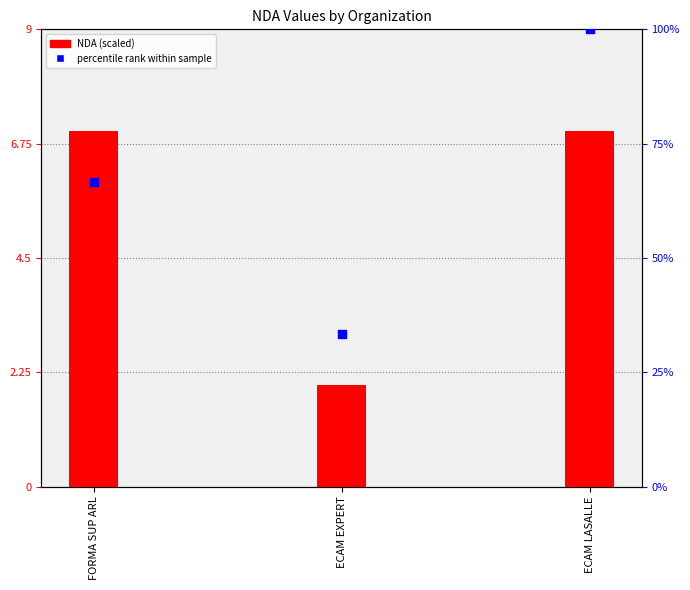

At how many categories does at least one series exceed 77?

1